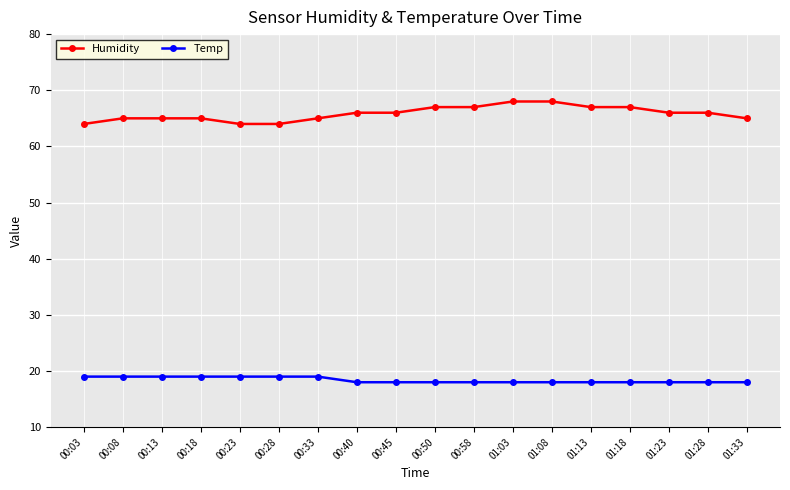

What is the label of the 10th point from the right?

00:45